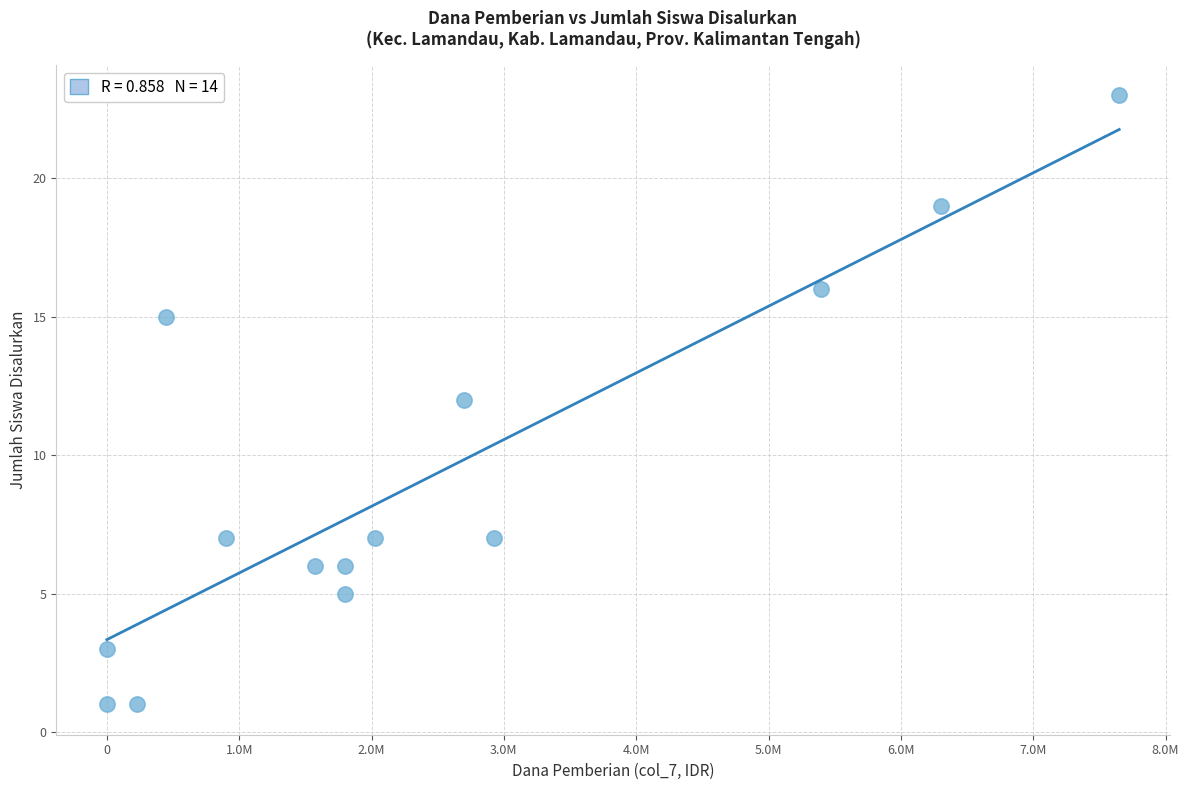

What is the range of X values (max minus min)?

7650000